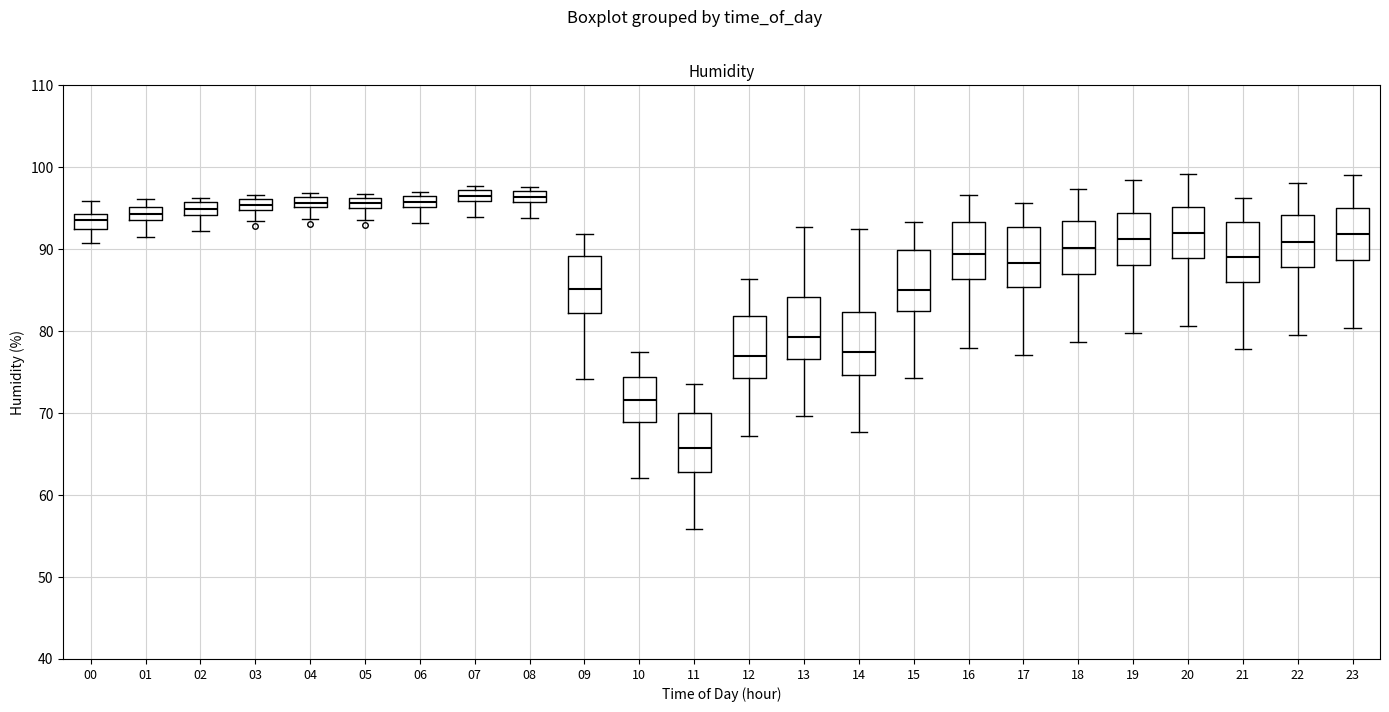

Where does the median line of the box at x = 17 sit on the y-axis? The values are not printed on the chart, so give them approximately, as read against the axis.

88